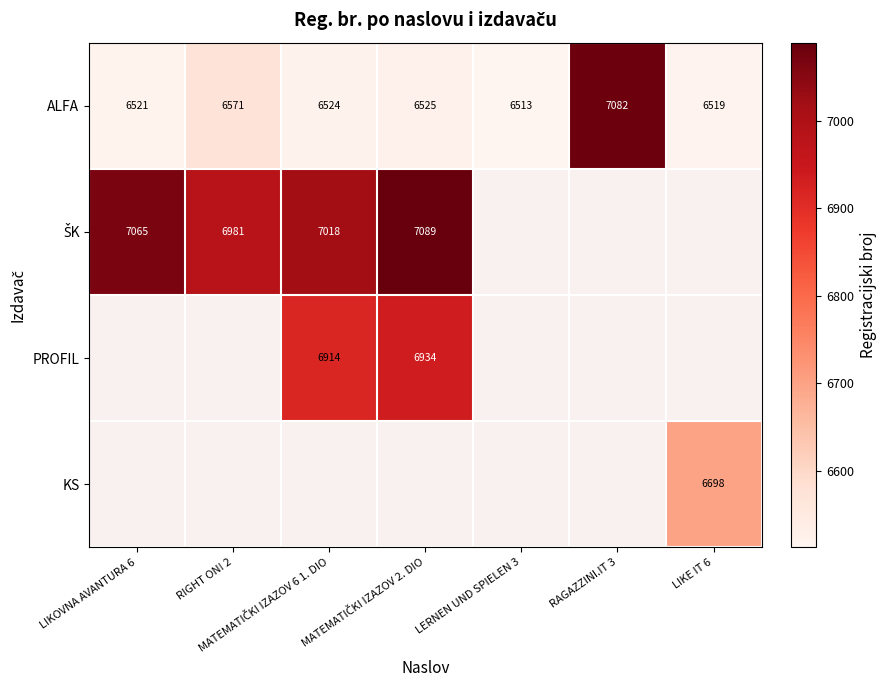

Which category has the lowest value in the ALFA series?

LERNEN UND SPIELEN 3